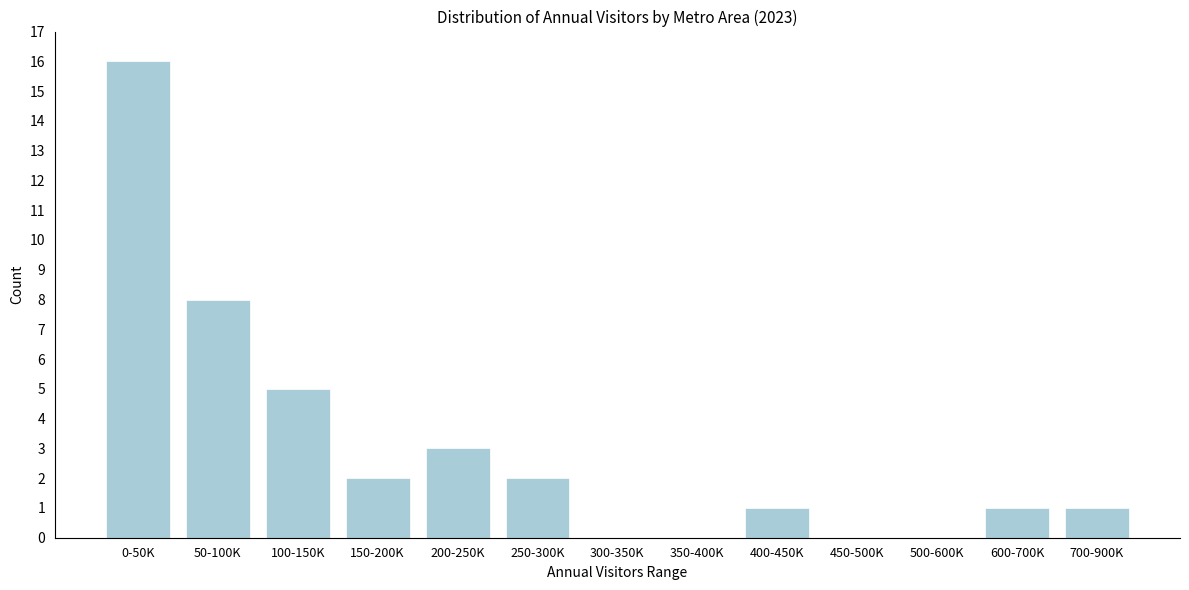

Reading right to left, list all the values displayed in this chart.

700-900K=1	600-700K=1	500-600K=0	450-500K=0	400-450K=1	350-400K=0	300-350K=0	250-300K=2	200-250K=3	150-200K=2	100-150K=5	50-100K=8	0-50K=16